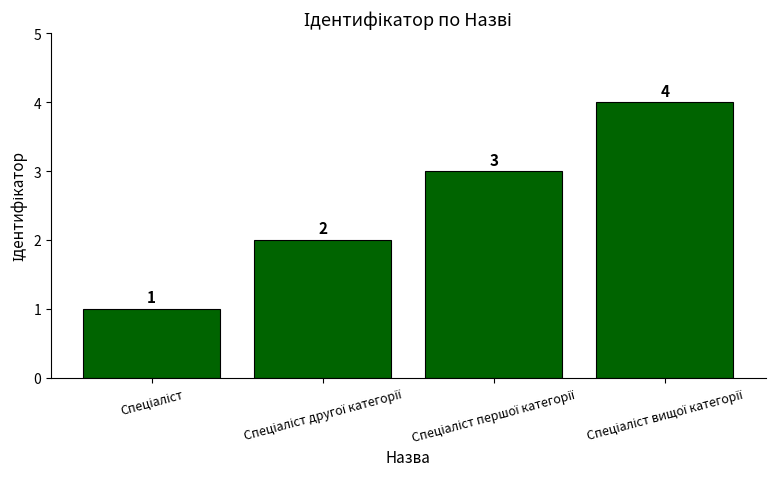

What is the sum of all values?

10